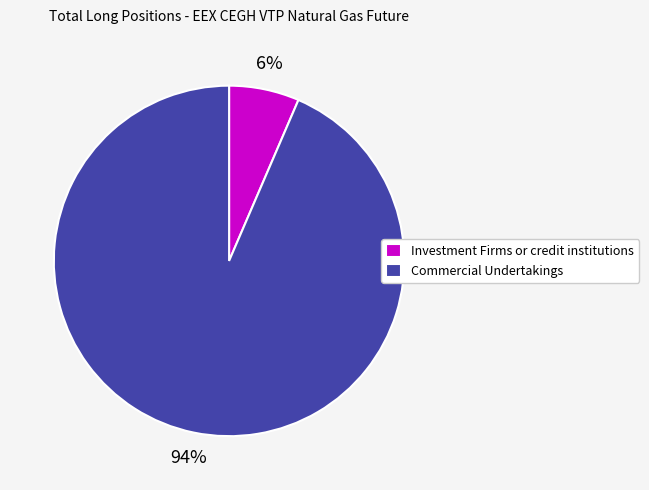

What percentage is the Commercial Undertakings slice, to the nearest percent?

94%